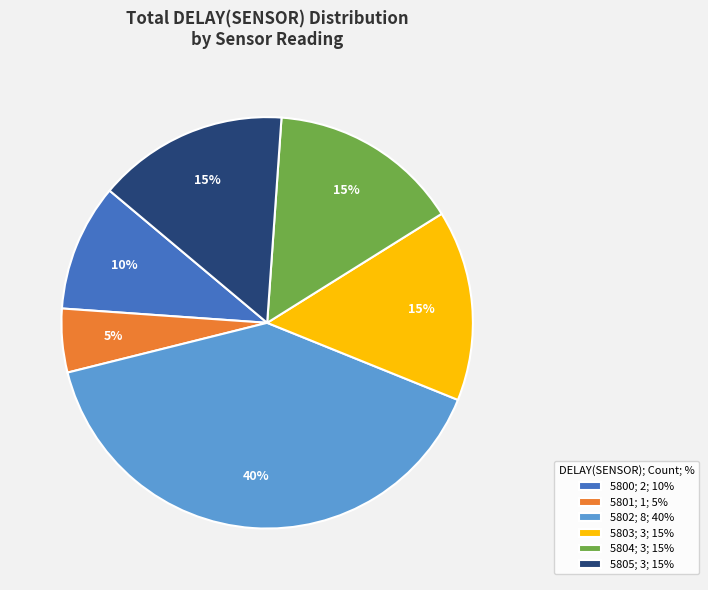

Is there any slice that represents more than half of the pie?

No